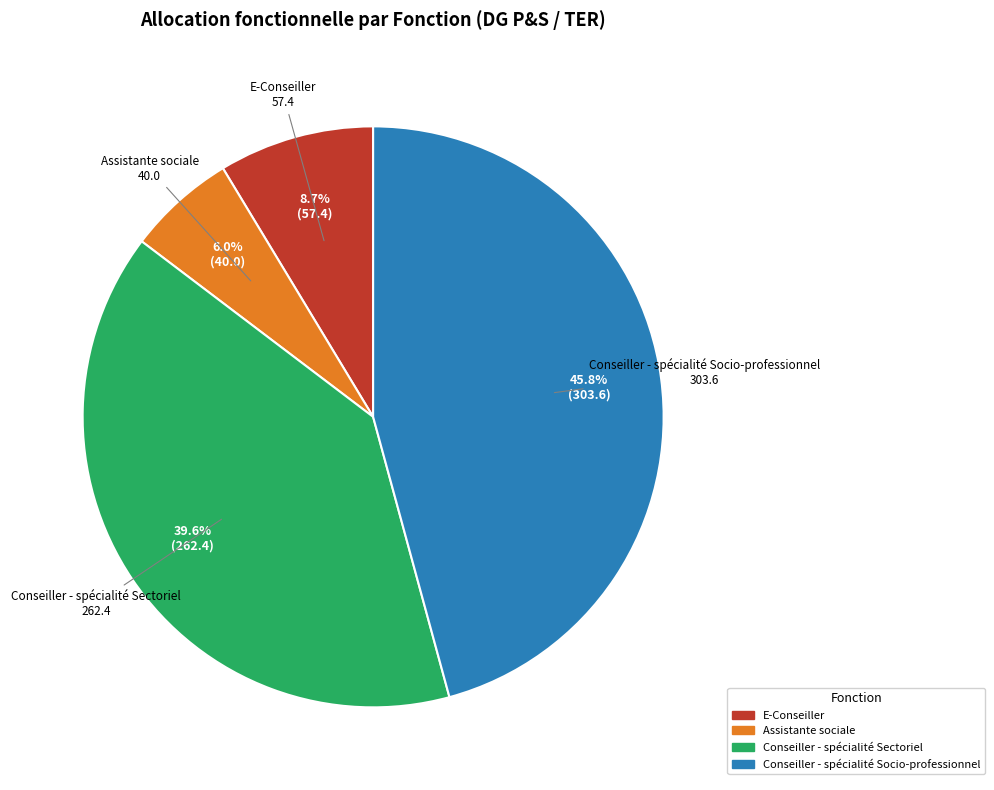

Does Conseiller - spécialité Sectoriel represent more than half of the total?

No